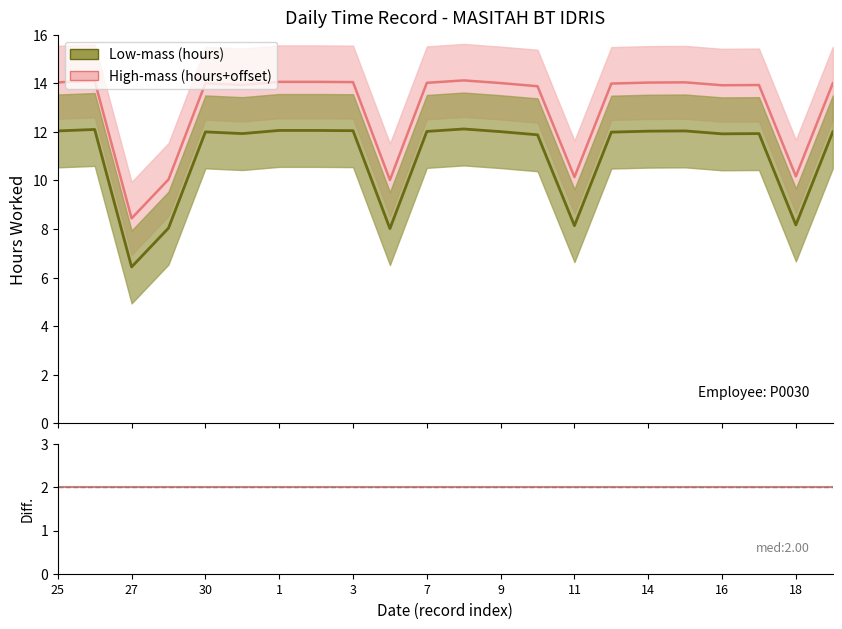

Rank the categories by value from lowest to highest.

27, 4, 28, 11, 18, 10, 16, 31, 17, 13, 30, 20, 9, 7, 14, 25, 15, 3, 1, 2, 26, 8